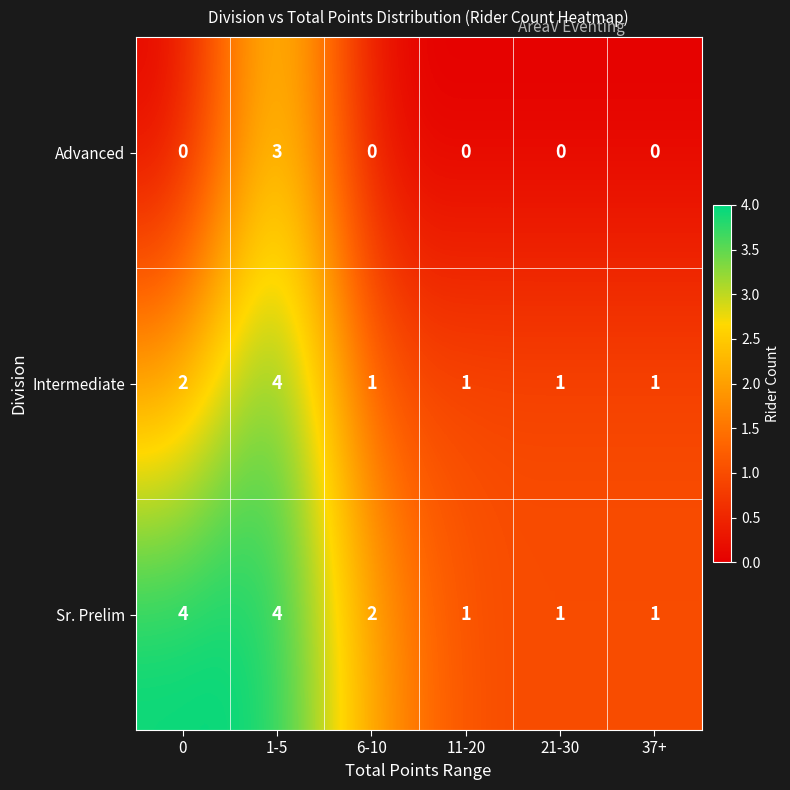

Between 0 and 37+, which series saw the biggest shift?

Sr. Prelim